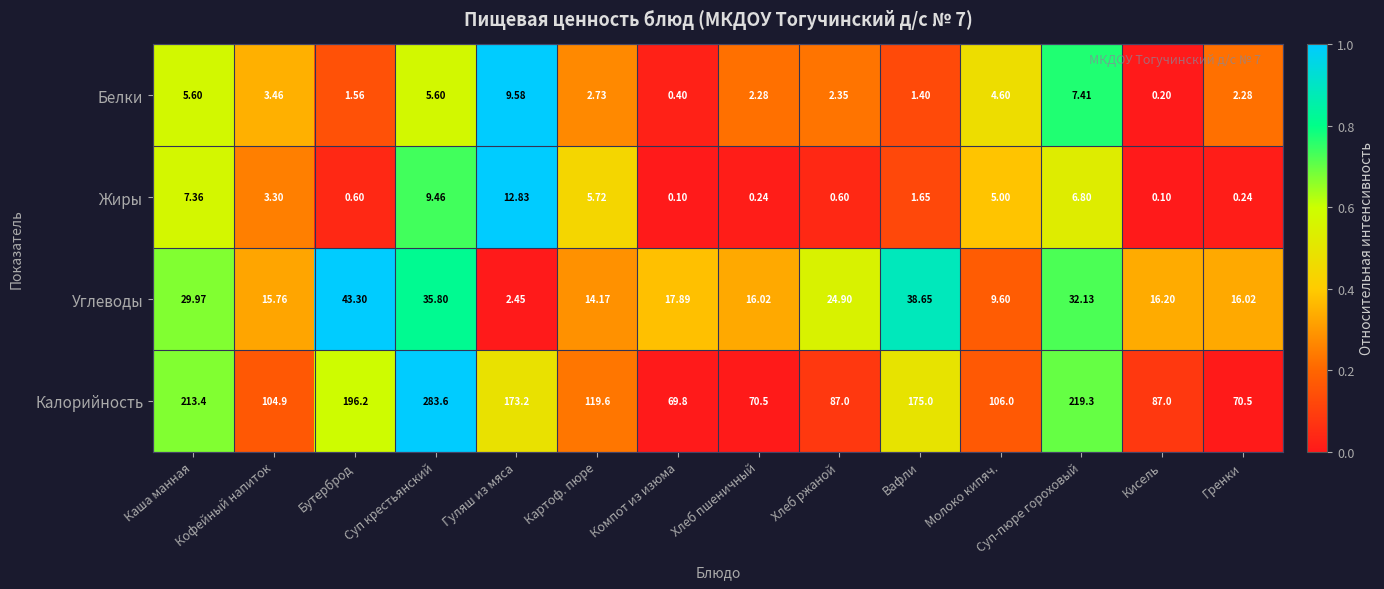

At Гренки, list the series in order from smallest to largest.

Жиры, Белки, Углеводы, Калорийность